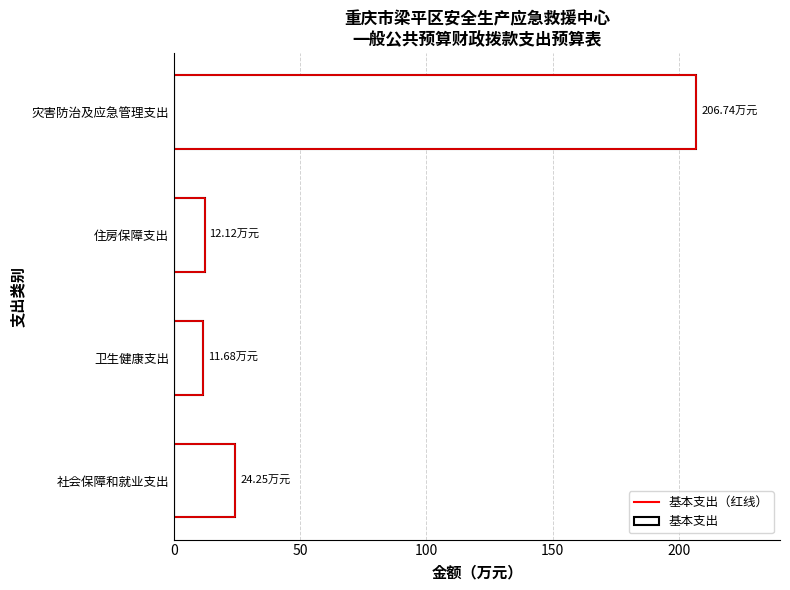

What is the average value?

63.7